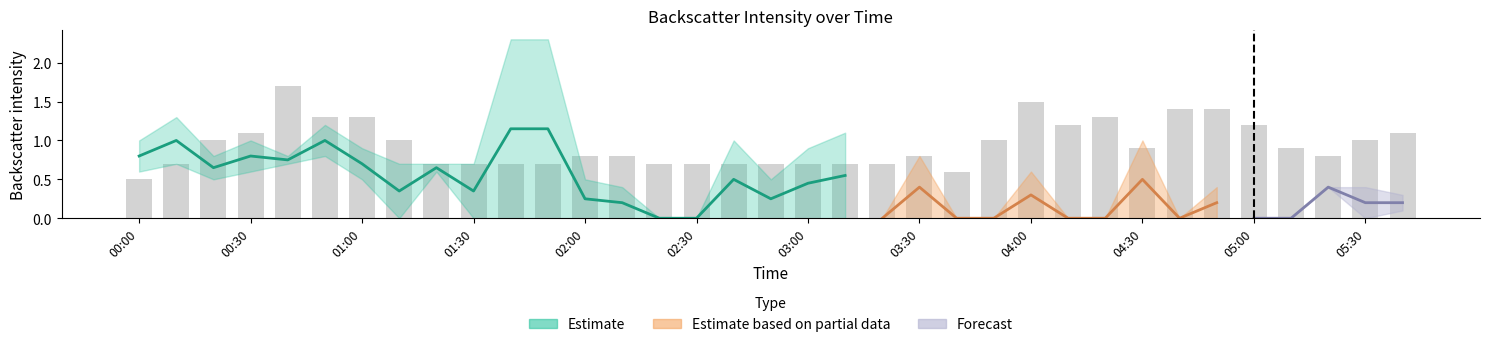

What is the difference between the values at 04:00 and 03:00?

0.8